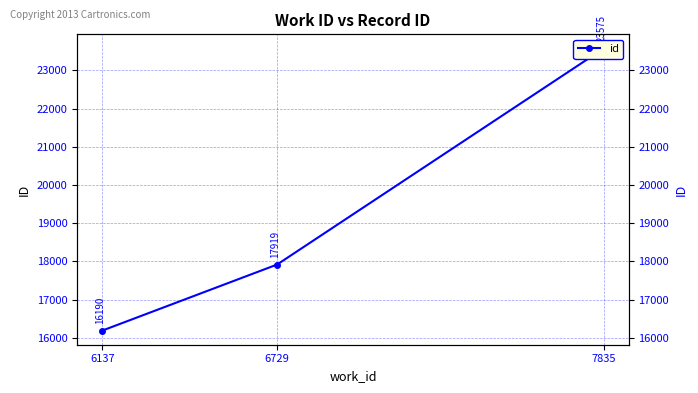

What is the sum of all values?

57684